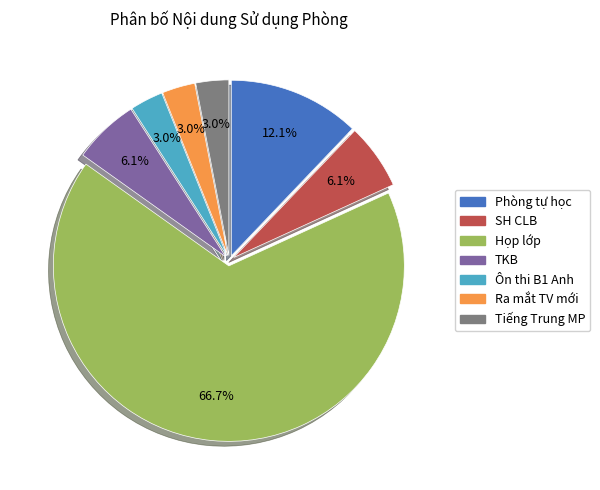

Is the sum of Họp lớp and Tiếng Trung MP greater than half?

Yes